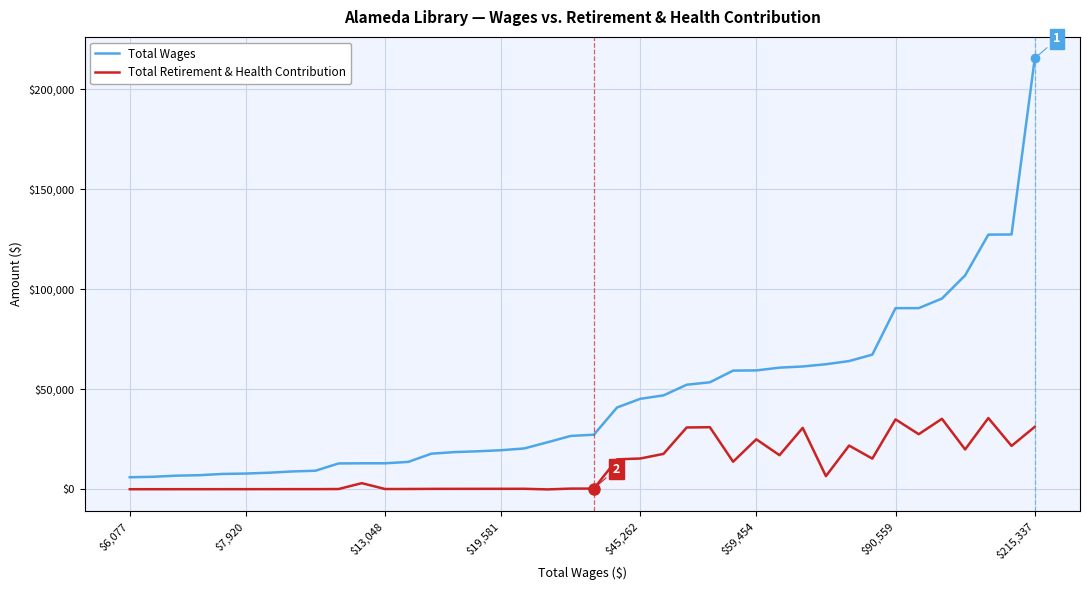

What is the maximum value for Total Retirement & Health Contribution?

35647